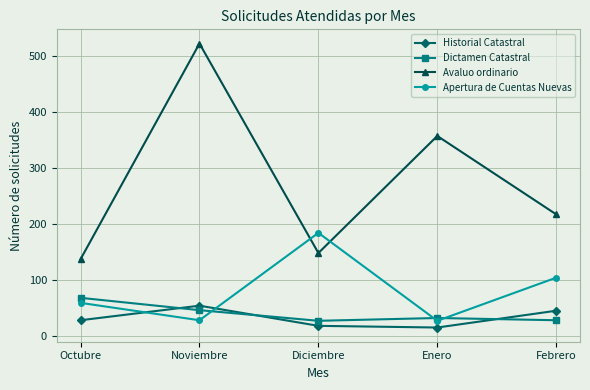

True or false: Dictamen Catastral and Avaluo ordinario intersect in this chart.

False